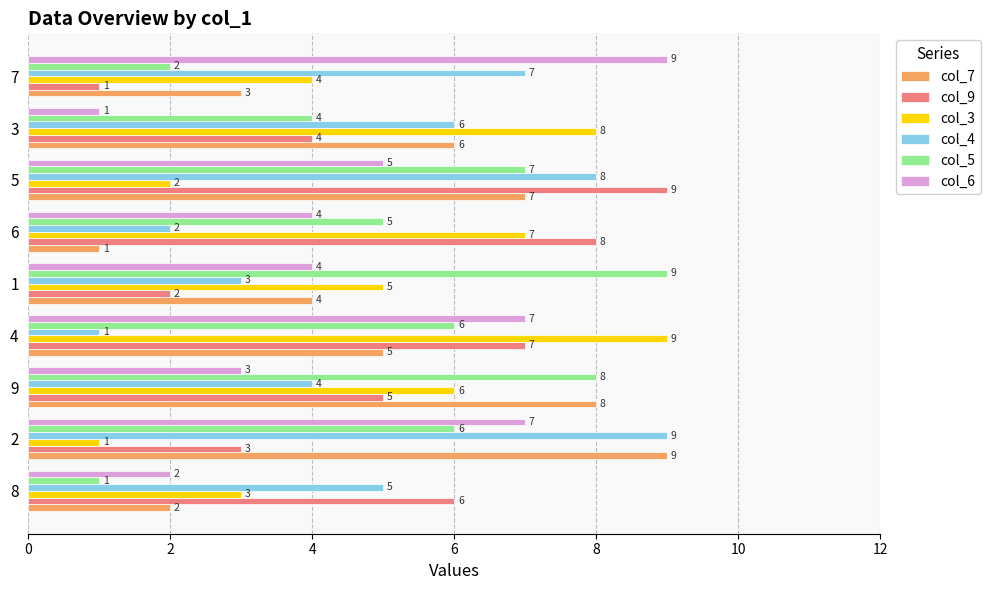

What is the minimum value shown in the chart?

1